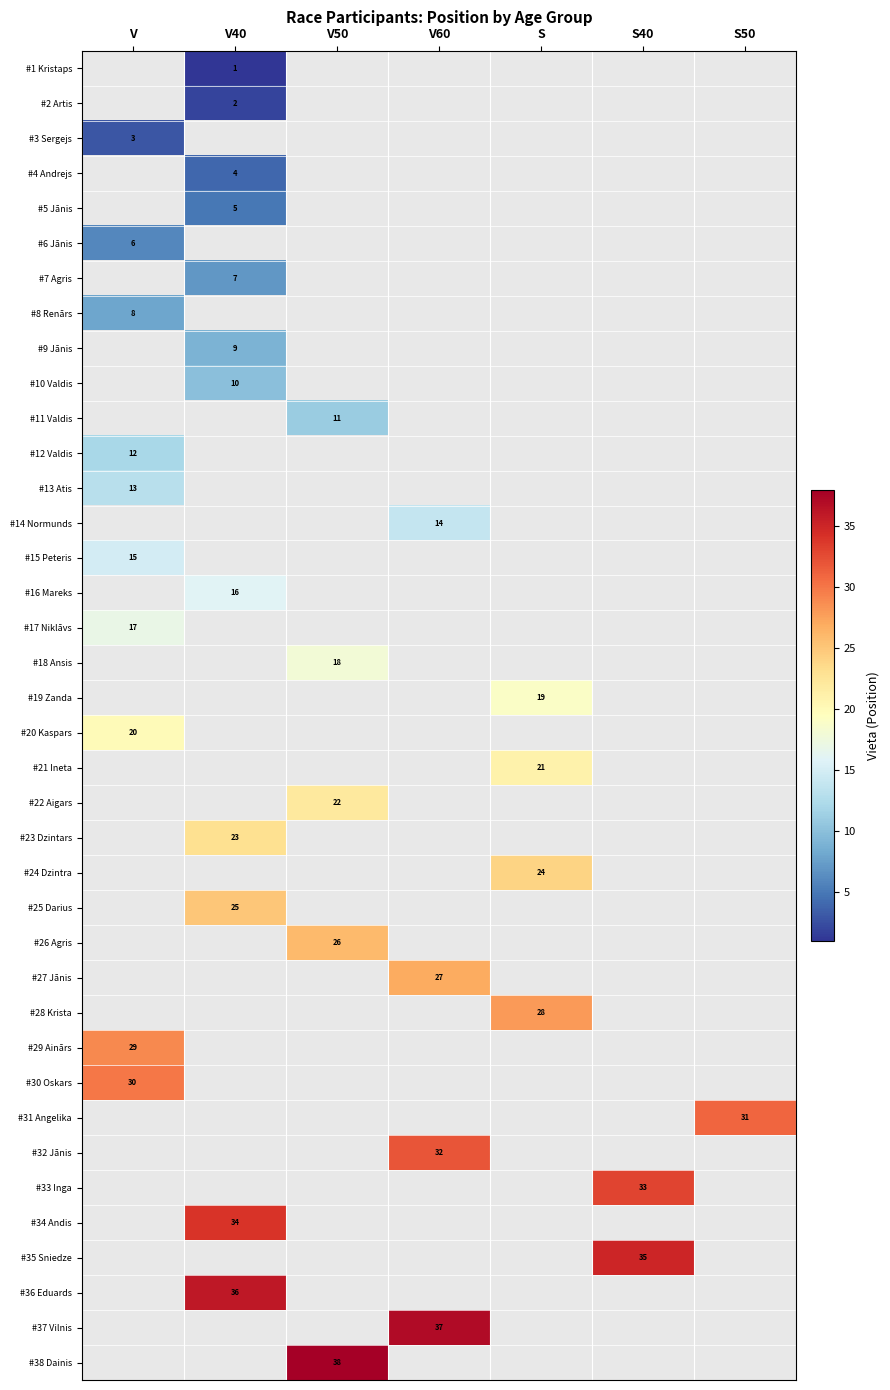

Count the number of data series in this chart.

38